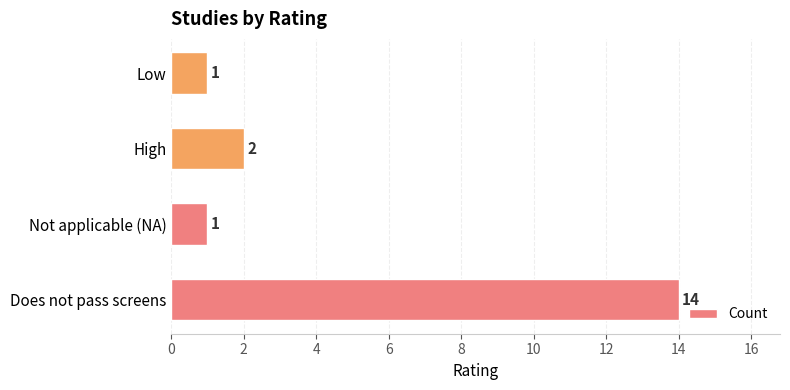

Approximately how many times larger is the value at Does not pass screens compared to Low?

14.0